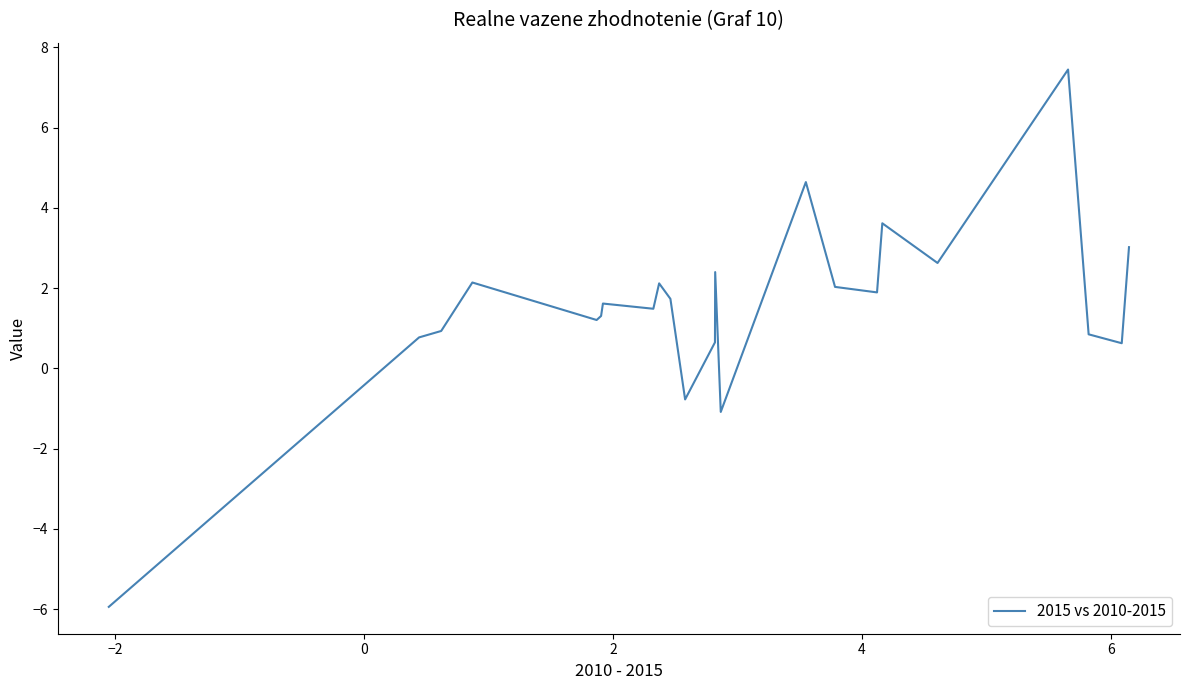

What is the smallest value displayed?

-5.9